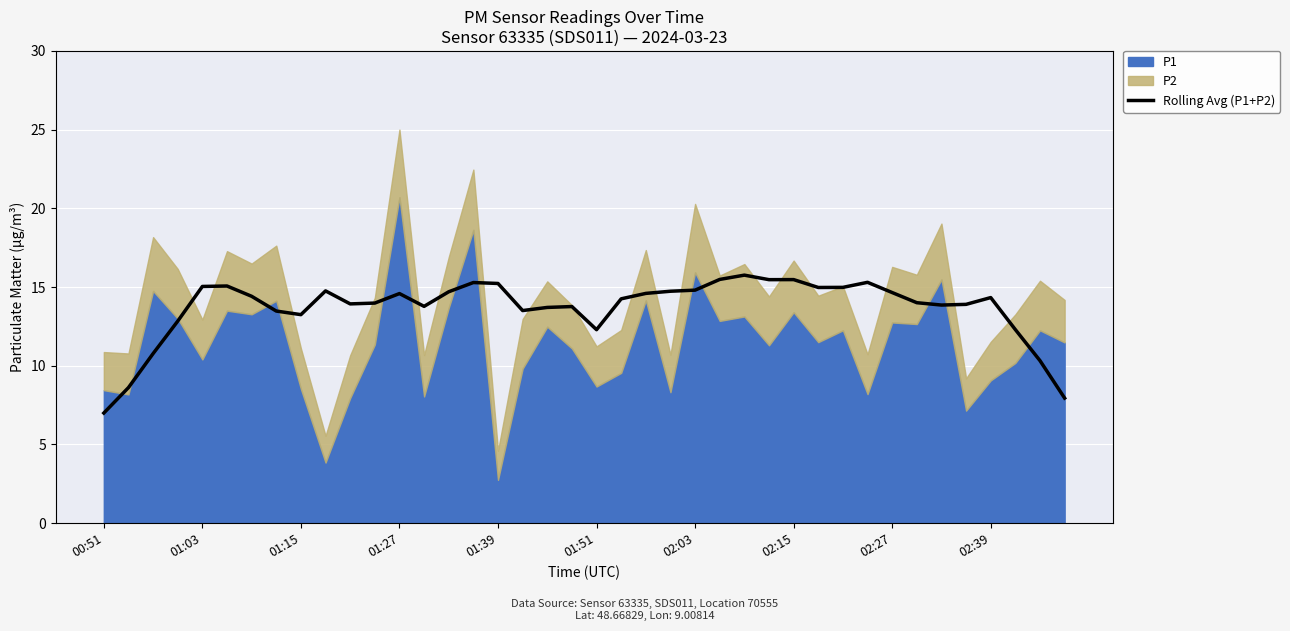

At which category does the chart reach its minimum across all series?

00:51